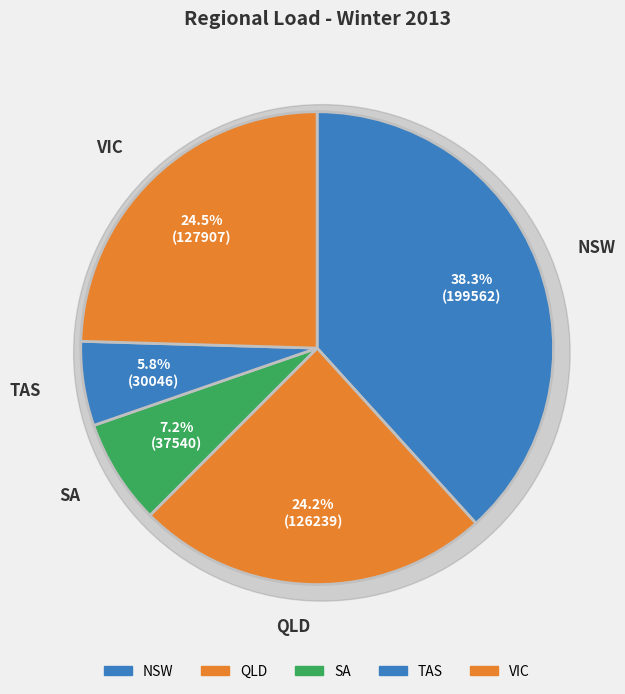

To the nearest percent, what percentage of the pie is NSW?

38%